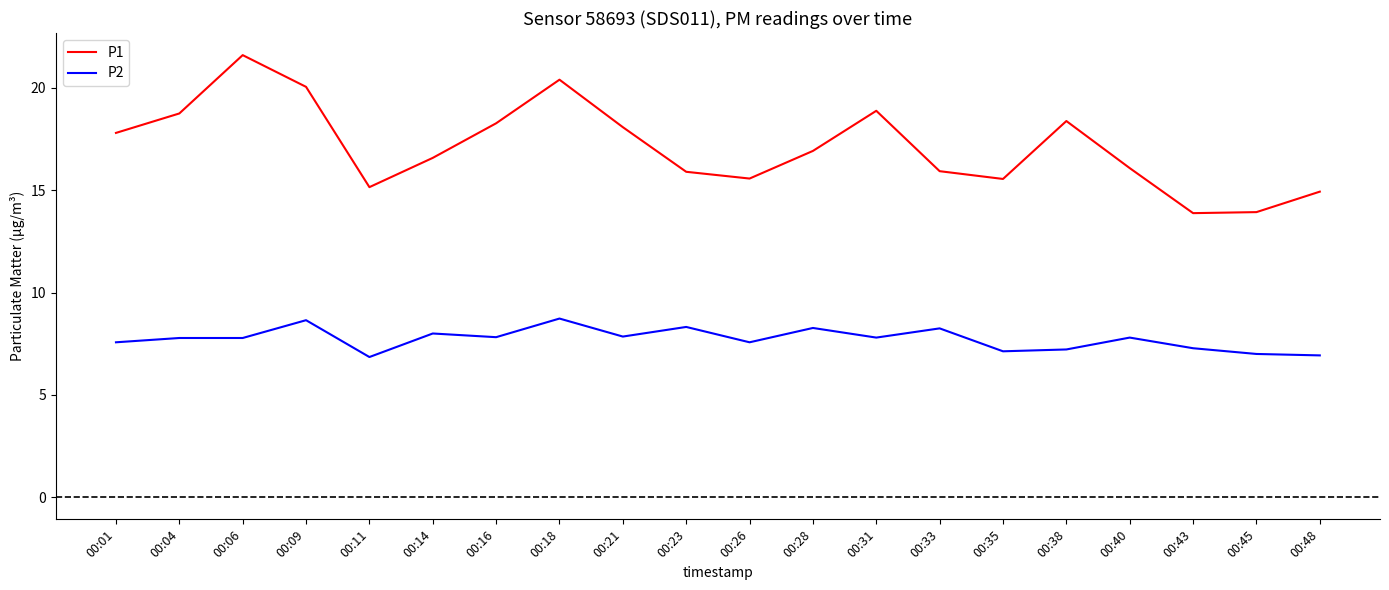

Which label corresponds to the largest value in the chart?

00:06